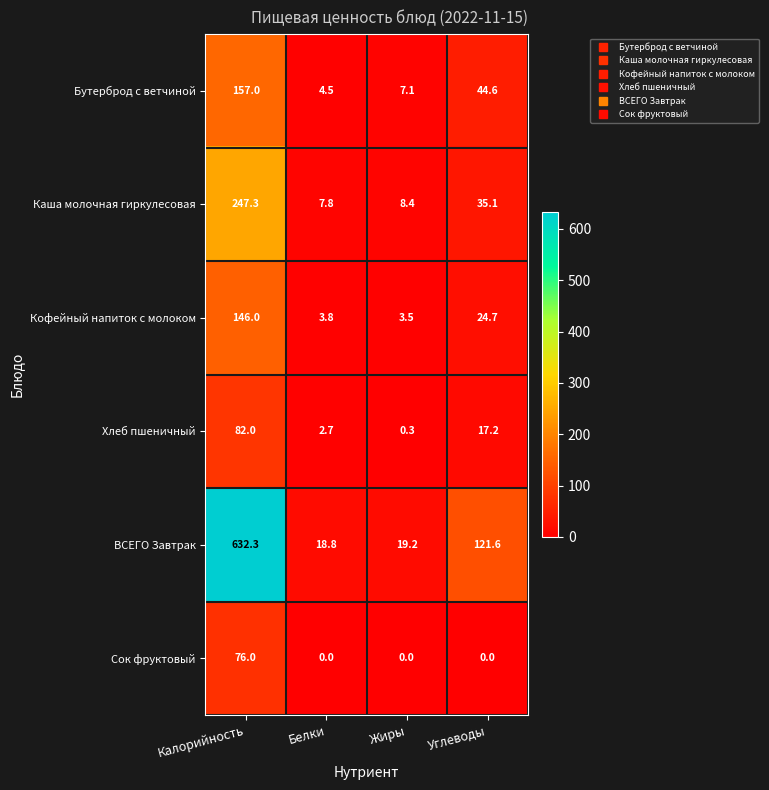

What is the greatest value displayed?

632.3